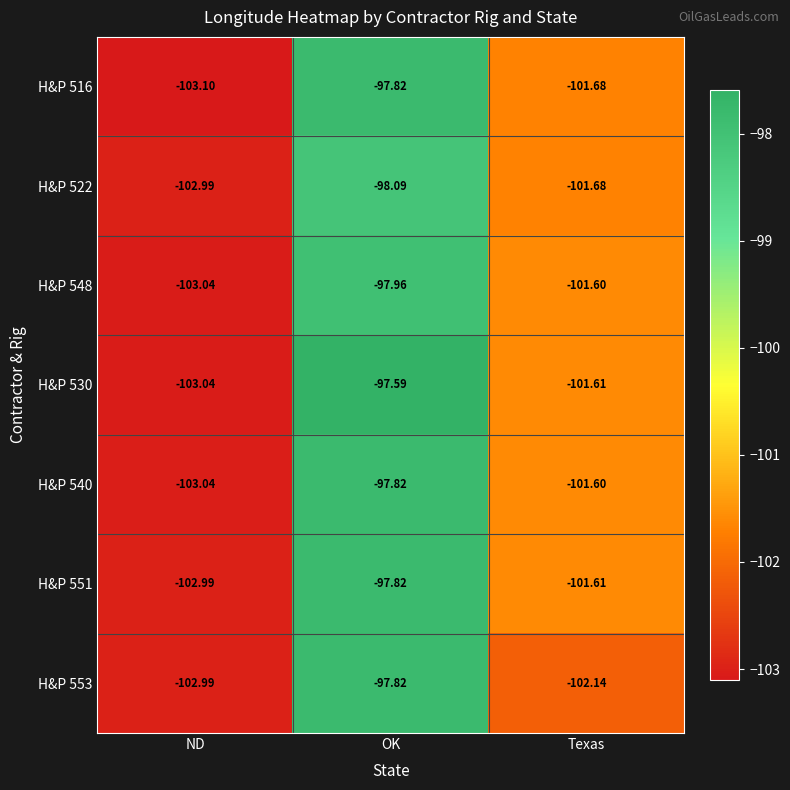

Rank the categories by H&P 516 value from highest to lowest.

OK, Texas, ND